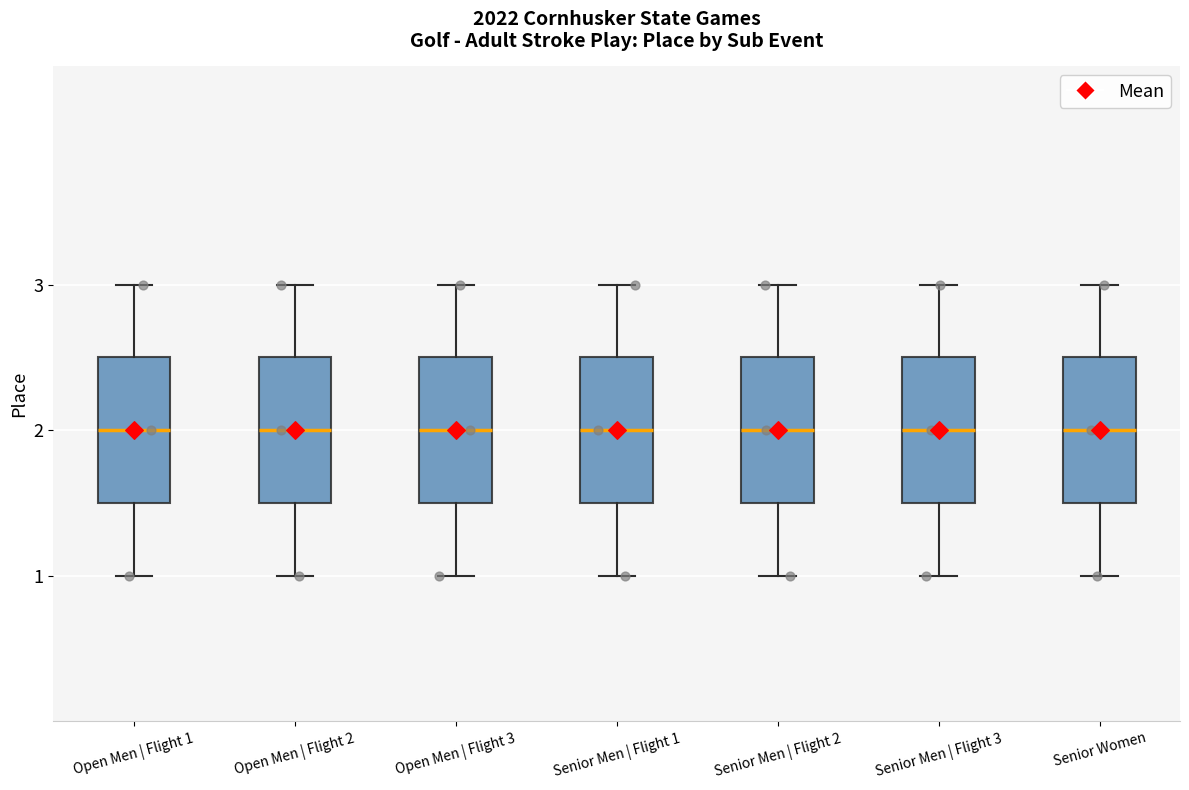

Reading left to right, read every box against the y-axis: the position of its median line, the range the box covers, and the ends of its whiskers. The values are not printed on the chart, so give them approximately, as read against the axis.

Open Men | Flight 1: median 2.0, box 1.5 to 2.5, whiskers 1.0 to 3.0
Open Men | Flight 2: median 2.0, box 1.5 to 2.5, whiskers 1.0 to 3.0
Open Men | Flight 3: median 2.0, box 1.5 to 2.5, whiskers 1.0 to 3.0
Senior Men | Flight 1: median 2.0, box 1.5 to 2.5, whiskers 1.0 to 3.0
Senior Men | Flight 2: median 2.0, box 1.5 to 2.5, whiskers 1.0 to 3.0
Senior Men | Flight 3: median 2.0, box 1.5 to 2.5, whiskers 1.0 to 3.0
Senior Women: median 2.0, box 1.5 to 2.5, whiskers 1.0 to 3.0